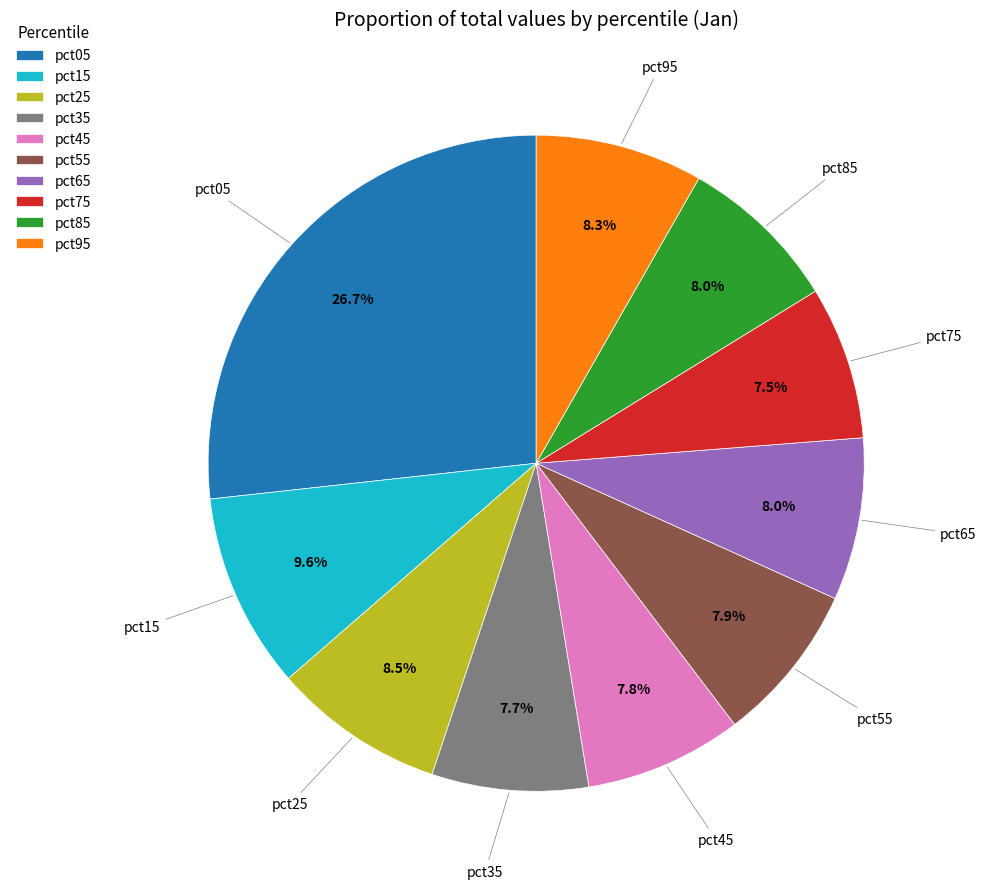

Combined, do pct95 and pct85 account for over 50%?

No